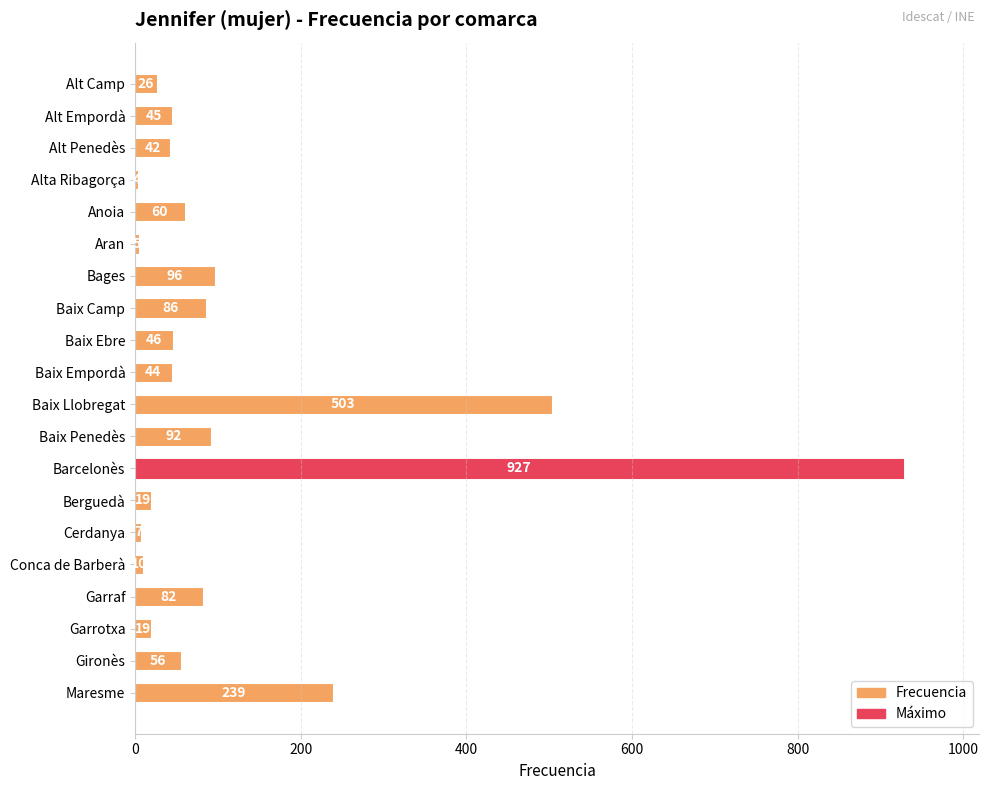

Is it true that the value at Aran is 5?

True